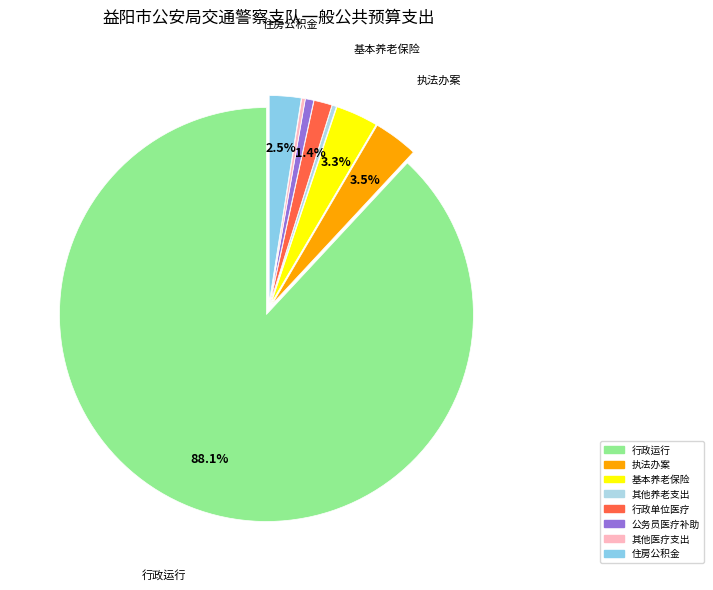

To the nearest percent, what is the average slice percentage?

12%